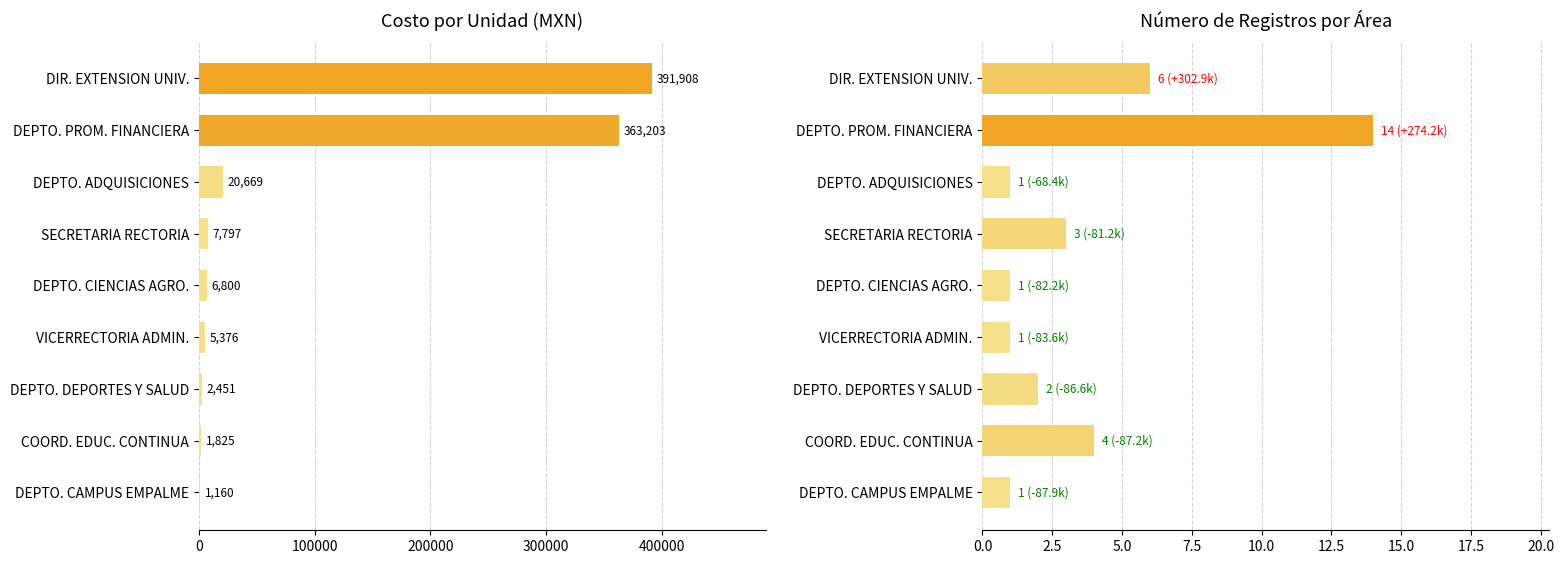

How many values in the Costo por Unidad series are below 6800?

4